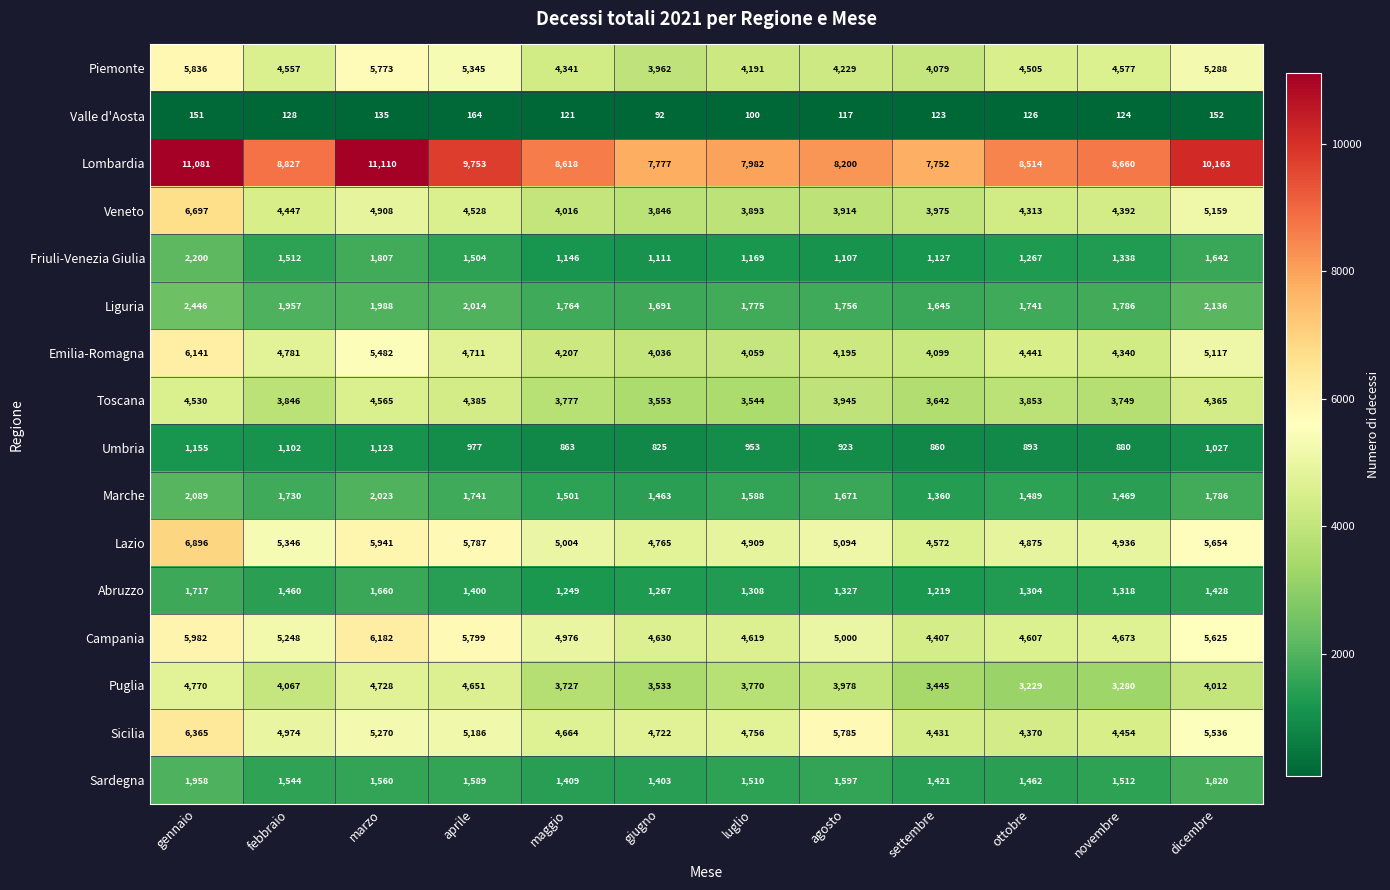

Where is Puglia nearest to the value 3999?

dicembre